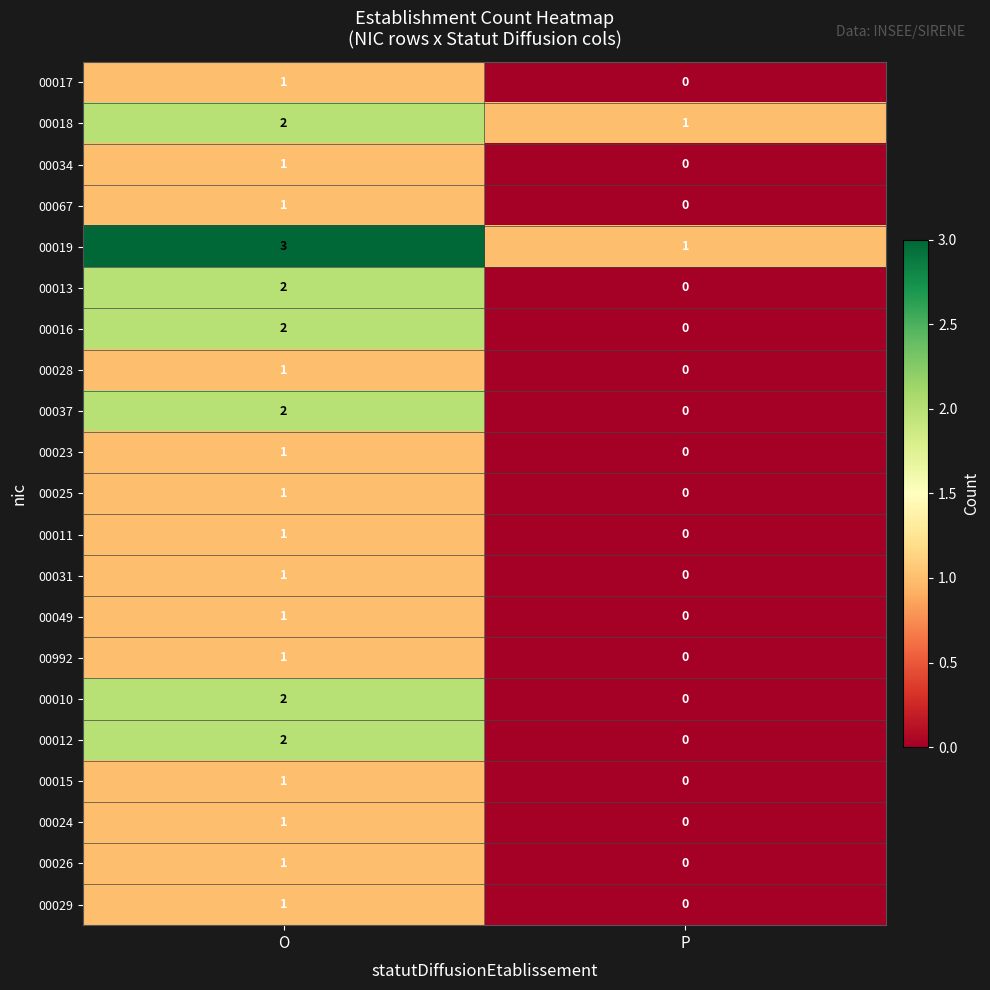

List the labels in order of 00017 value, smallest first.

P, O